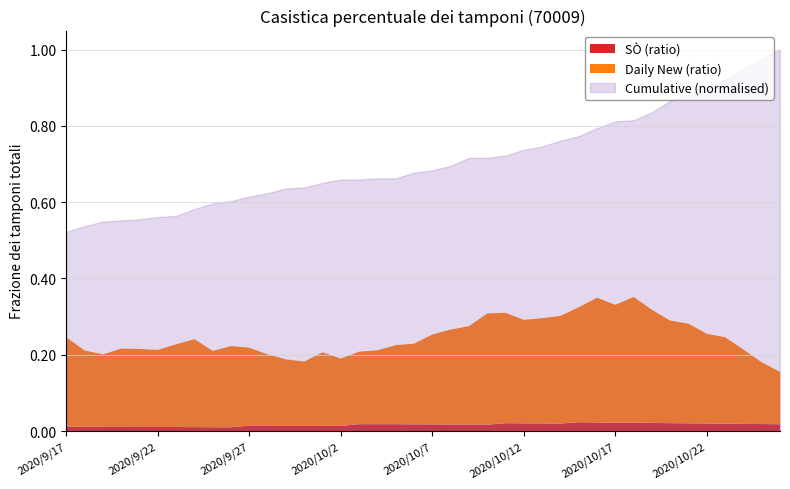

True or false: SÒ has more than 0 points higher than both neighbors.

False